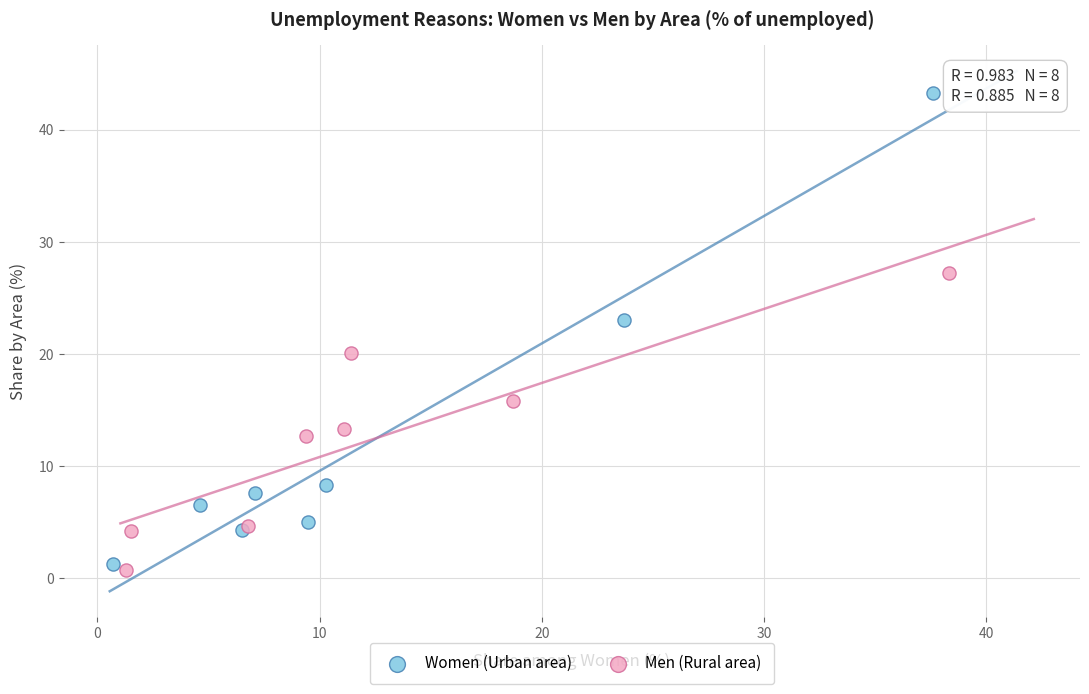

Which series has the largest Y range (max minus min)?

Women (Urban area)